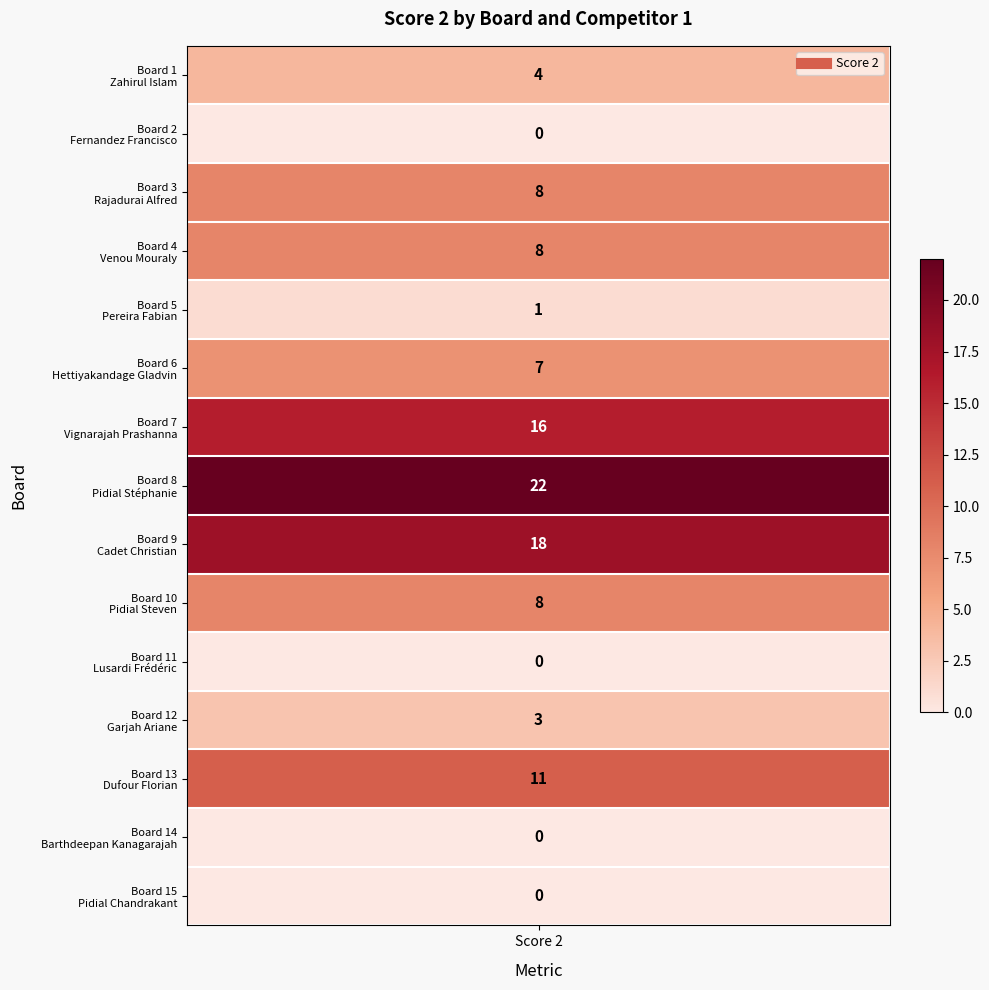

The value at Venou Mouraly is 8. True or false?

True